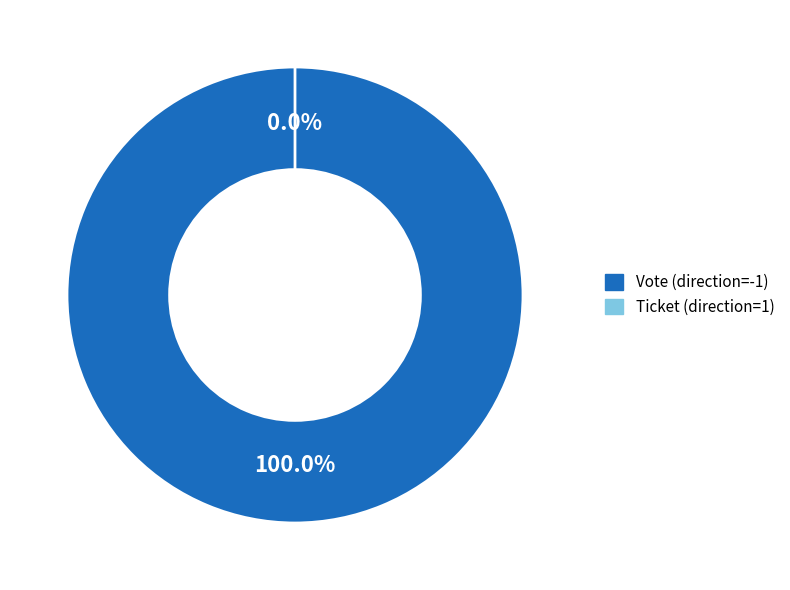

Between Vote (direction=-1) and Ticket (direction=1), which is larger?

Vote (direction=-1)